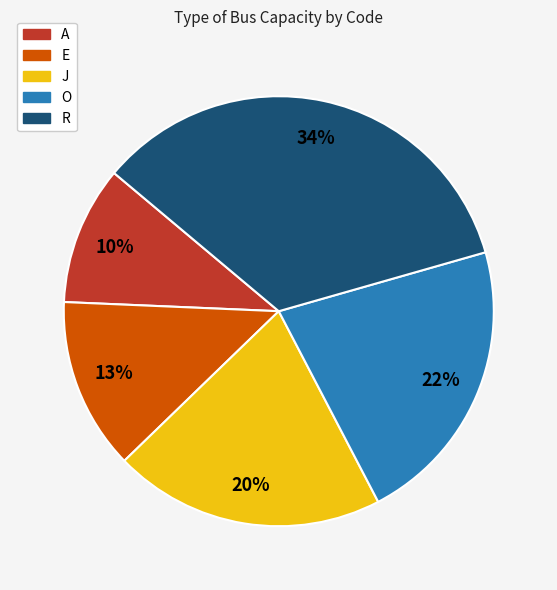

The E slice represents 20% of the pie. True or false?

False